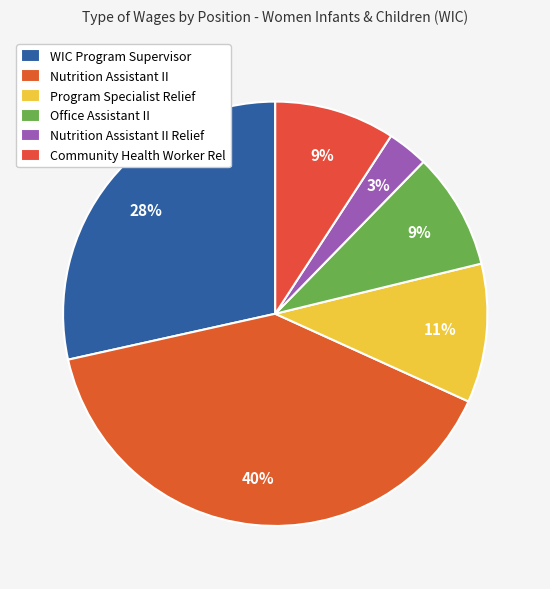

To the nearest percent, what is the combined percentage of Program Specialist Relief and WIC Program Supervisor?

39%